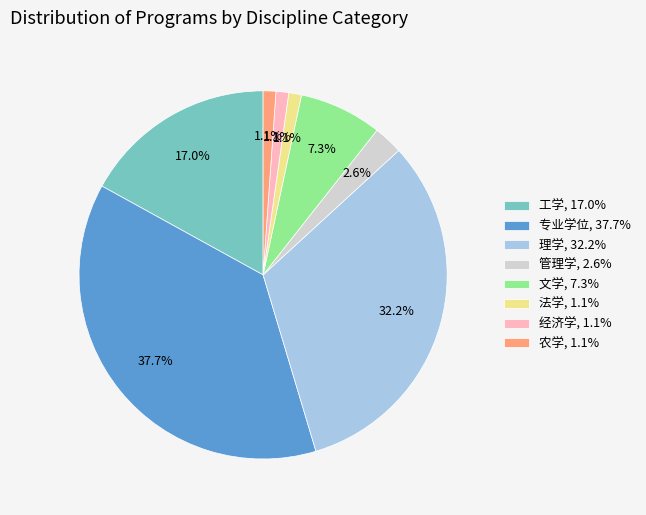

Is there any slice that represents more than half of the pie?

No